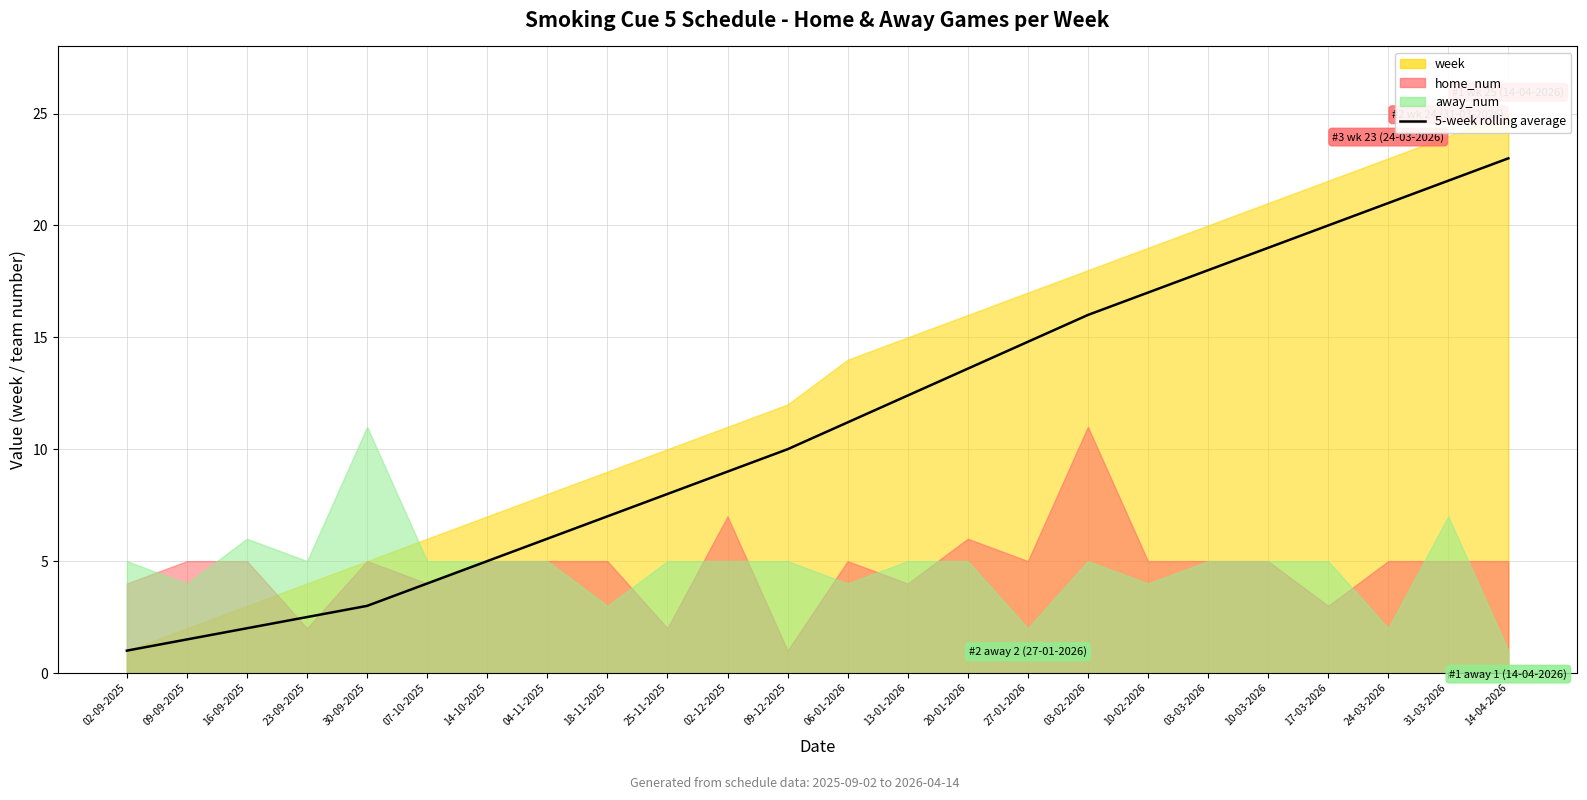

True or false: the data shows 24.5 at 27-01-2026.

False